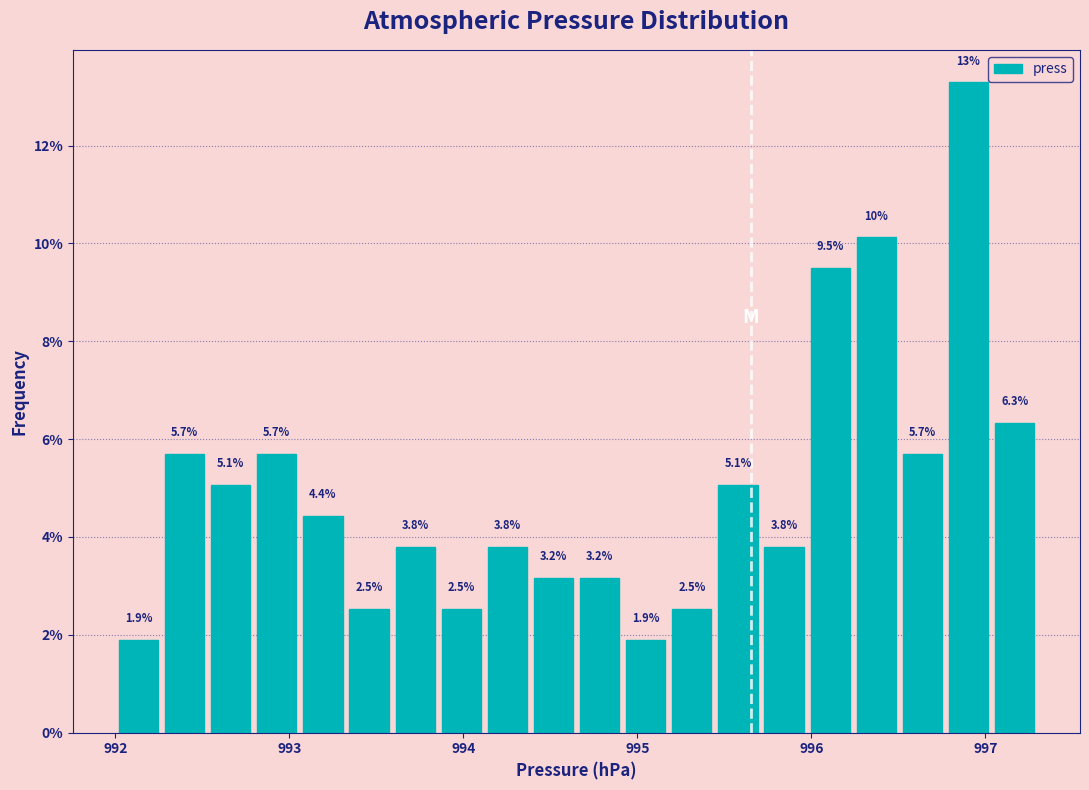

Read against the x-axis, roughly where is the centre of the tallest bar?

996.9